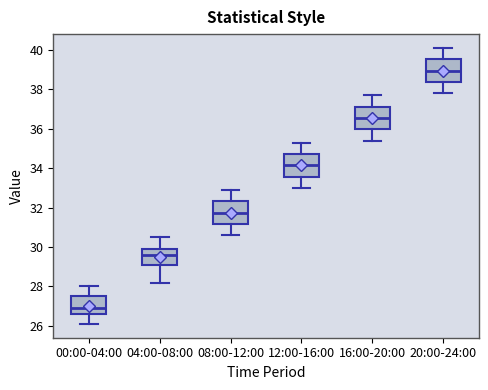

Reading left to right, transcribe this box plot: for each box, give where its median line is, the range the box spans, and where its two whiskers end, as read against the y-axis. The values are not printed on the chart, so give them approximately, as read against the axis.

00:00-04:00: median 27.0, box 26.6 to 27.6, whiskers 26.2 to 28.0
04:00-08:00: median 29.6, box 29.0 to 30.0, whiskers 28.2 to 30.6
08:00-12:00: median 31.8, box 31.2 to 32.4, whiskers 30.6 to 33.0
12:00-16:00: median 34.2, box 33.6 to 34.8, whiskers 33.0 to 35.4
16:00-20:00: median 36.6, box 36.0 to 37.2, whiskers 35.4 to 37.8
20:00-24:00: median 39.0, box 38.4 to 39.6, whiskers 37.8 to 40.2